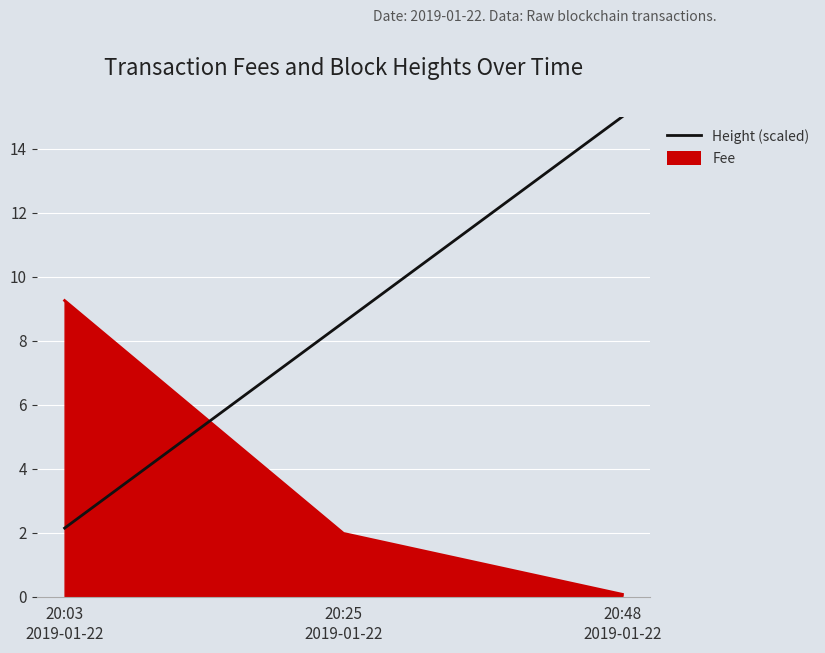

What is the maximum value for Height (scaled)?

15.0